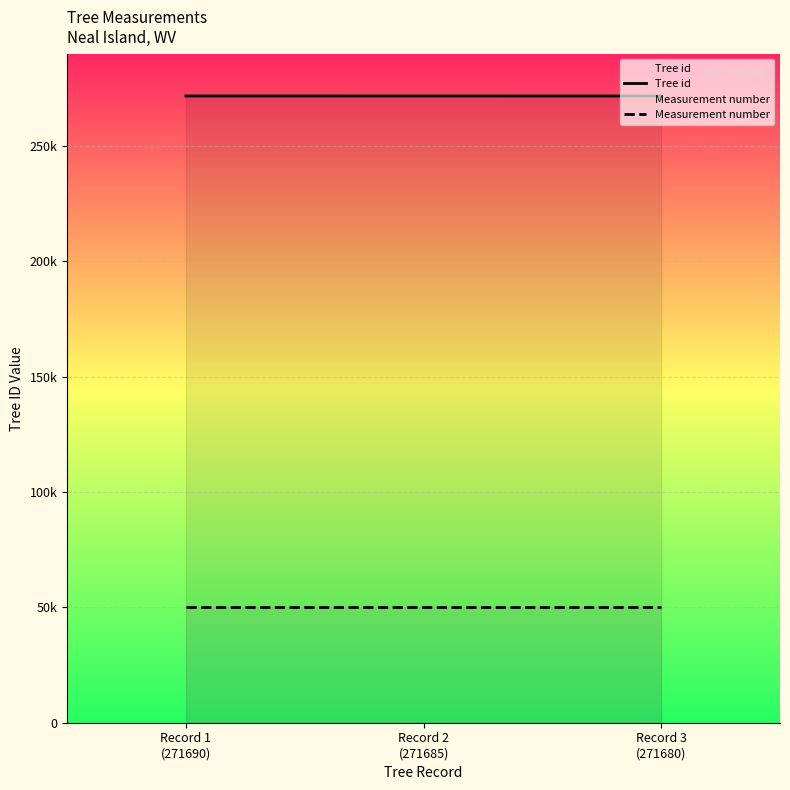

What is the greatest value displayed?

271690